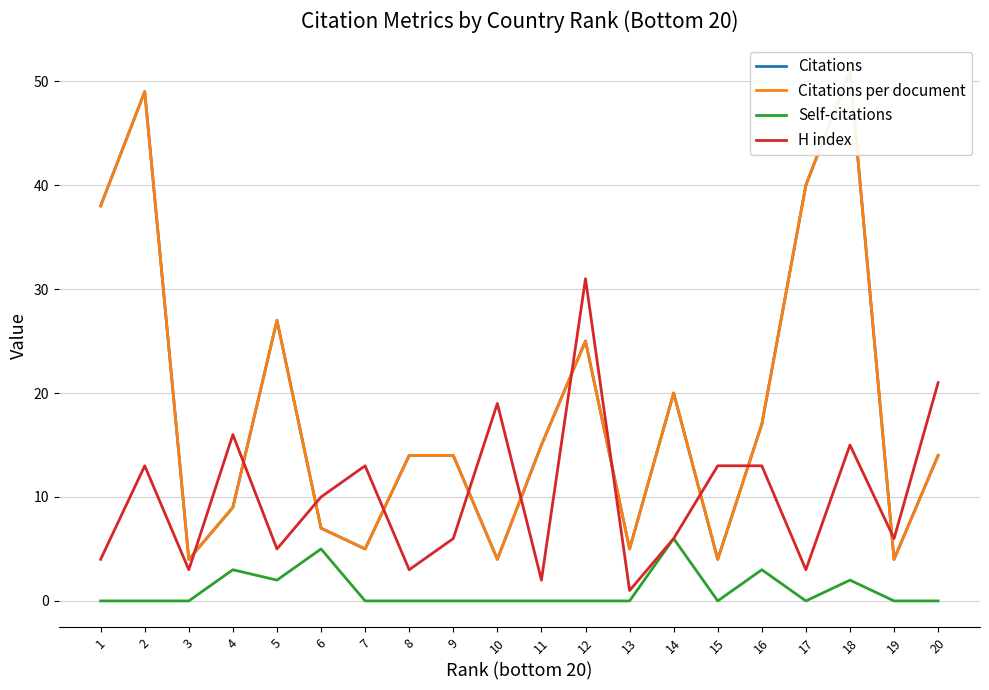

Is this an area chart (filled region under the line)?

No